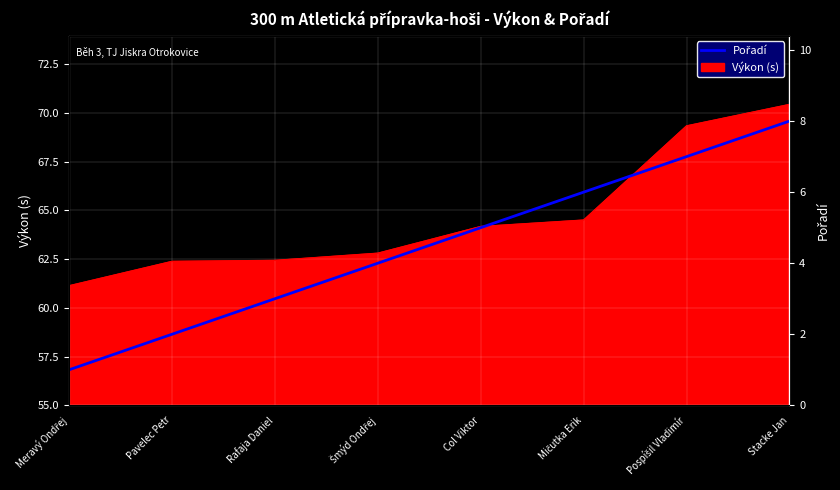

Rank the categories by value from lowest to highest.

Meravý Ondřej, Pavelec Petr, Rafaja Daniel, Šmýd Ondřej, Col Viktor, Mičutka Erik, Pospíšil Vladimír, Stacke Jan